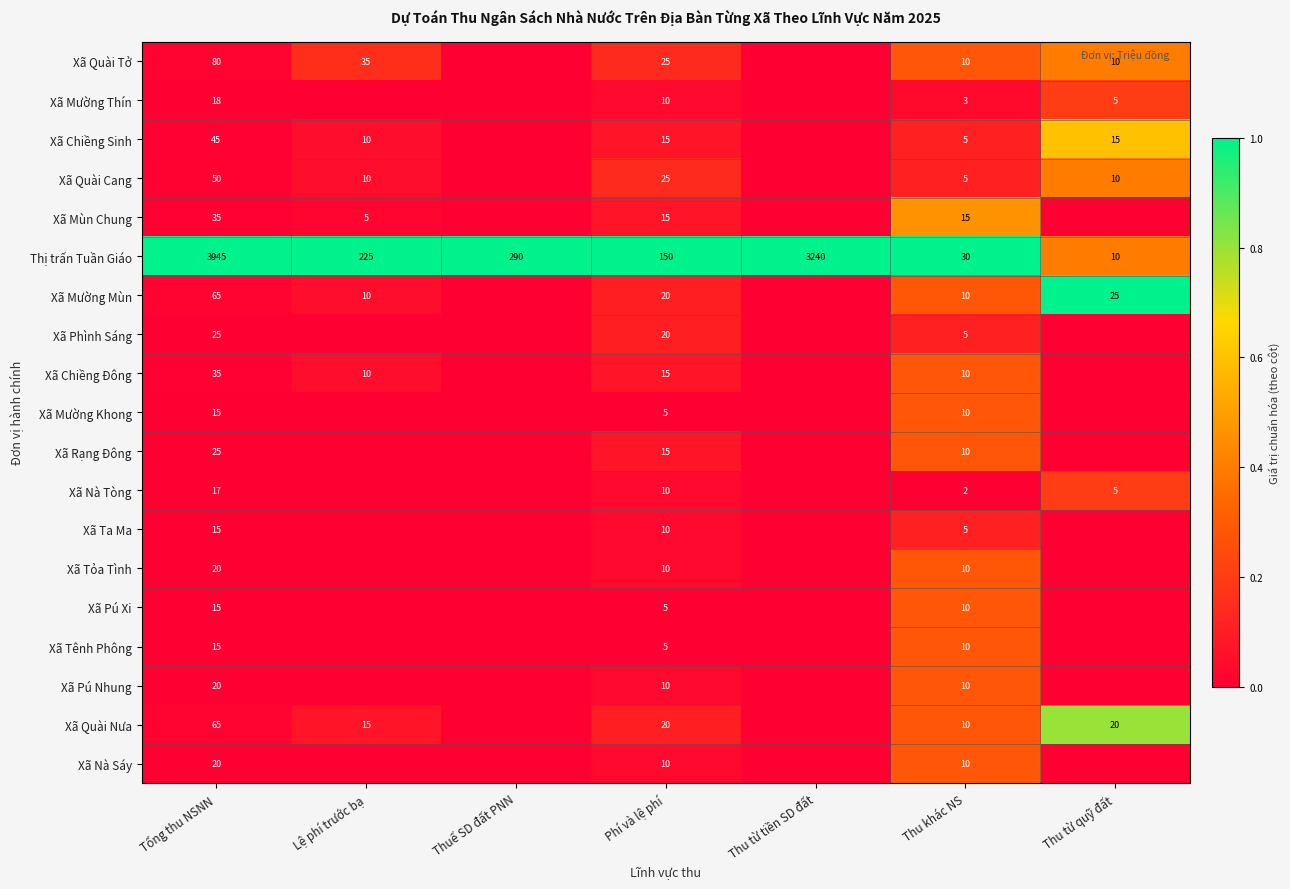

Which series changed the most between Tổng thu NSNN and Thu khác NS?

Thị trấn Tuần Giáo